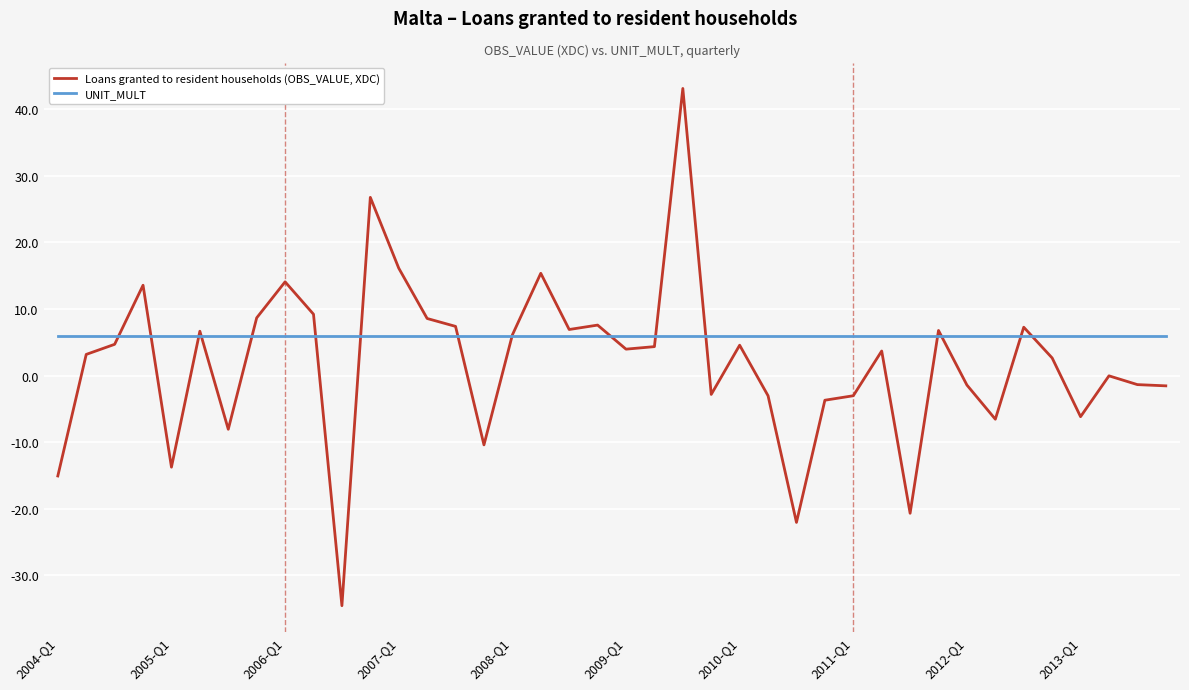

Rank the series by their average value, from lowest to highest.

Loans granted to resident households (OBS_VALUE, XDC), UNIT_MULT